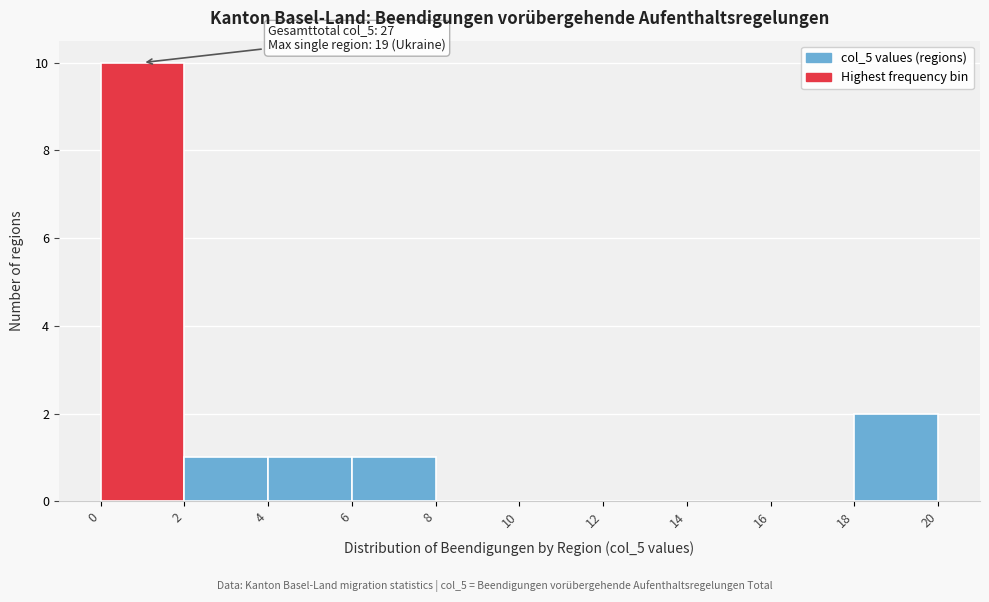

Which range on the x-axis has the tallest bar?

0 to 2